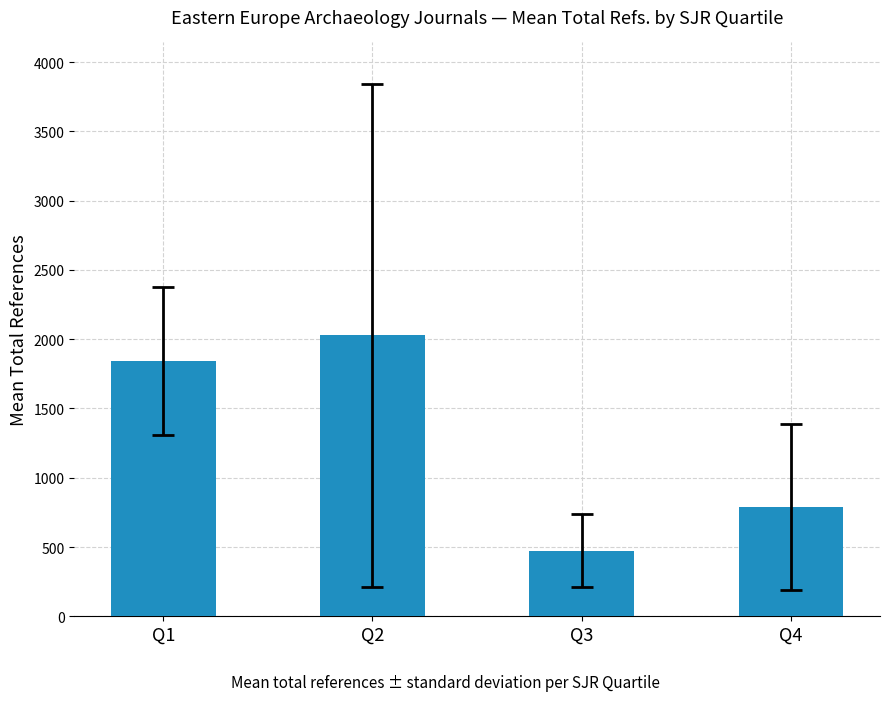

What is the difference between the maximum and minimum values?

1554.7